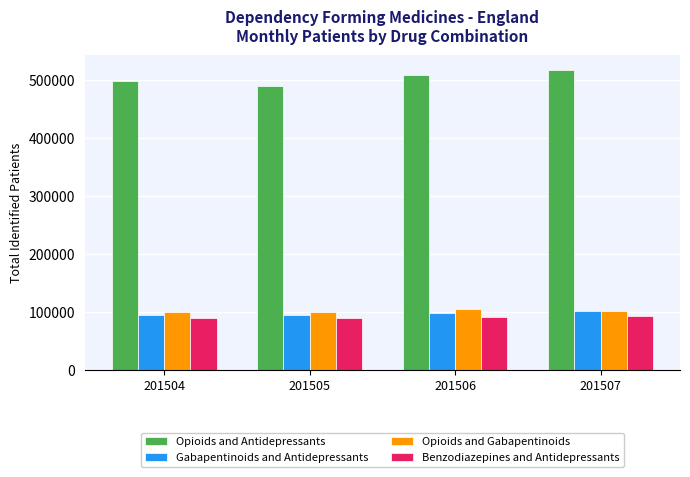

What is the maximum value shown in the chart?

517377